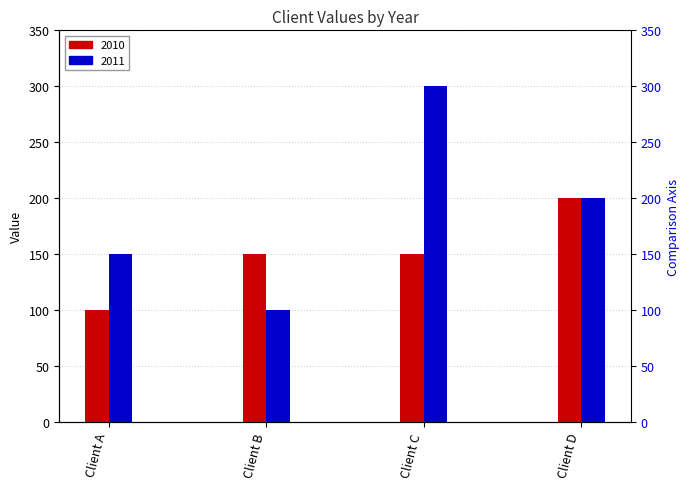

Which category has the highest value across all series?

Client C